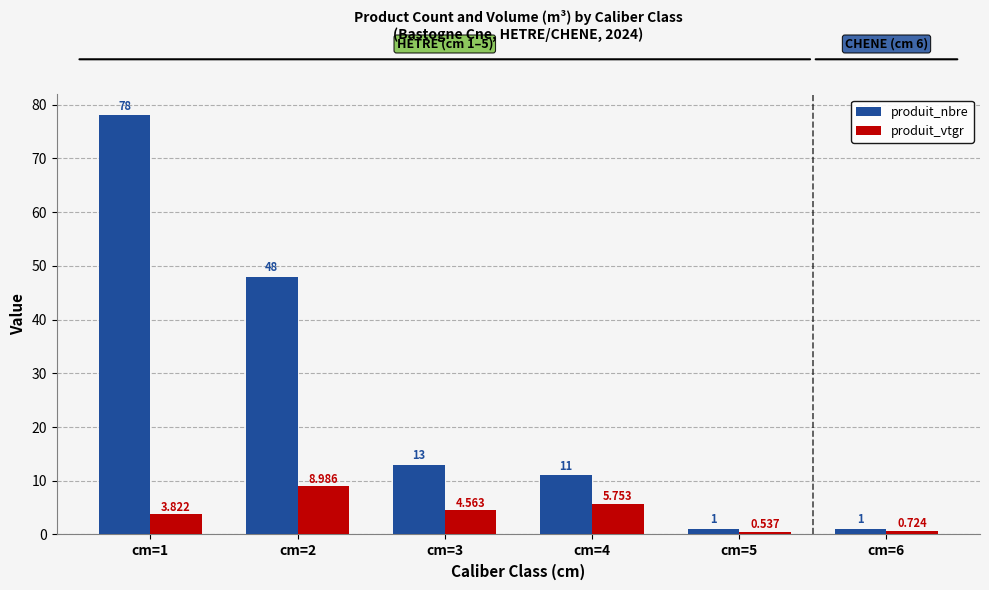

Which series has the largest total across all categories?

produit_nbre